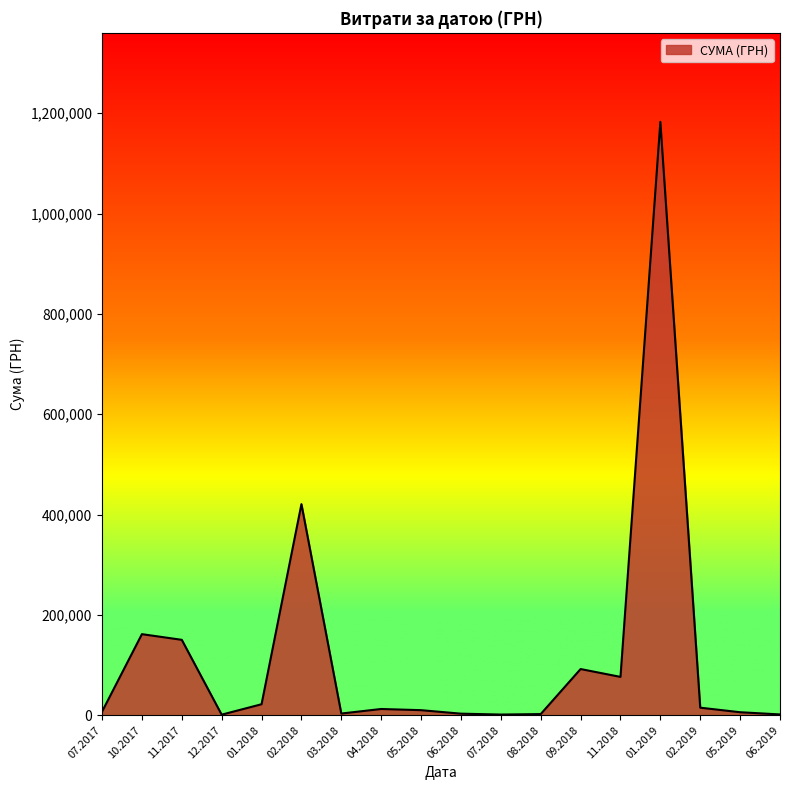

At which category does the data reach its first local valley?

12.2017